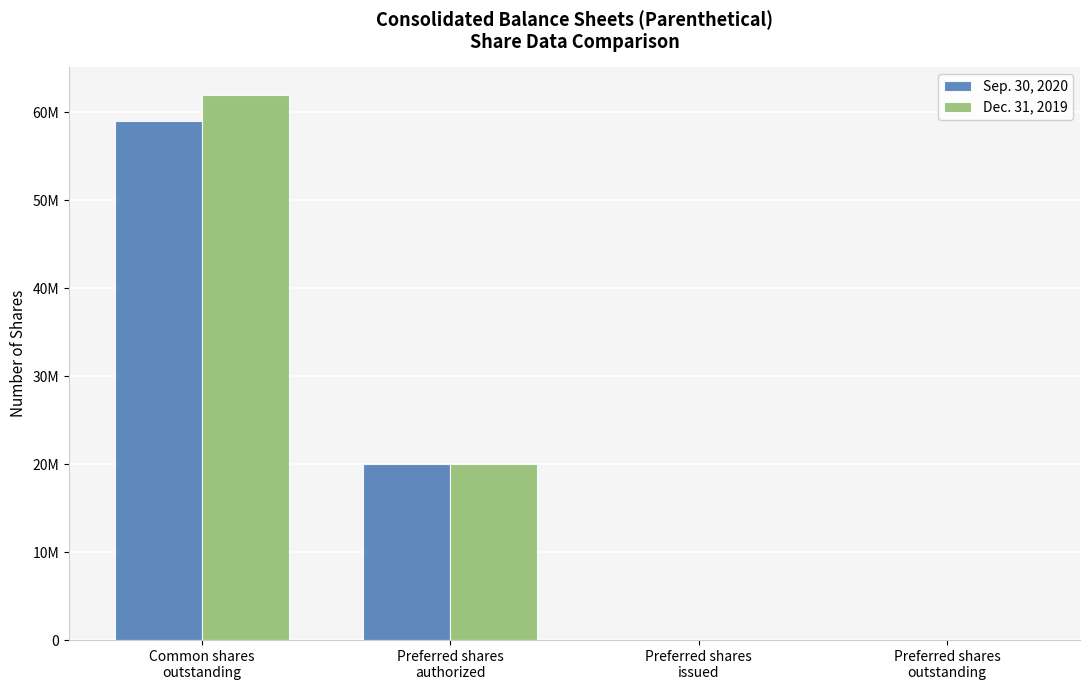

At Preferred shares
authorized, list the series in order from smallest to largest.

Sep. 30, 2020, Dec. 31, 2019